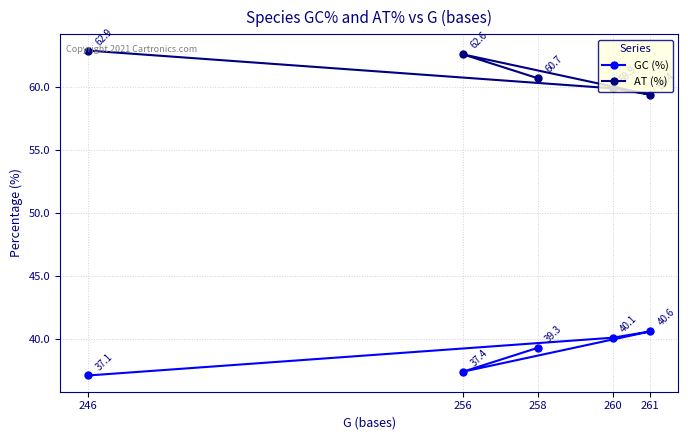

What is the value of the AT (%) point at the 1st from the left?

62.9